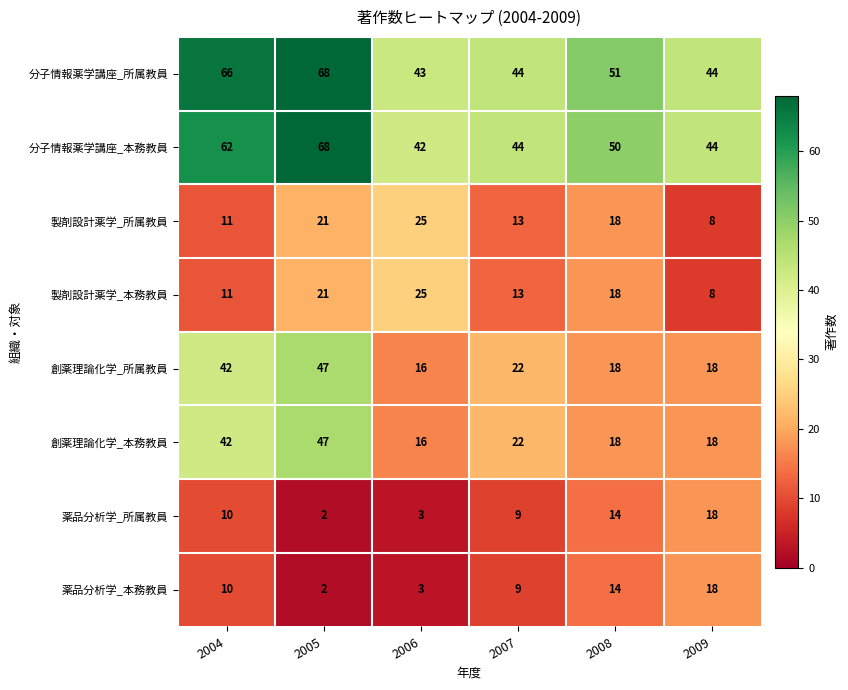

What is the difference between the highest and lowest values at 2009?

36